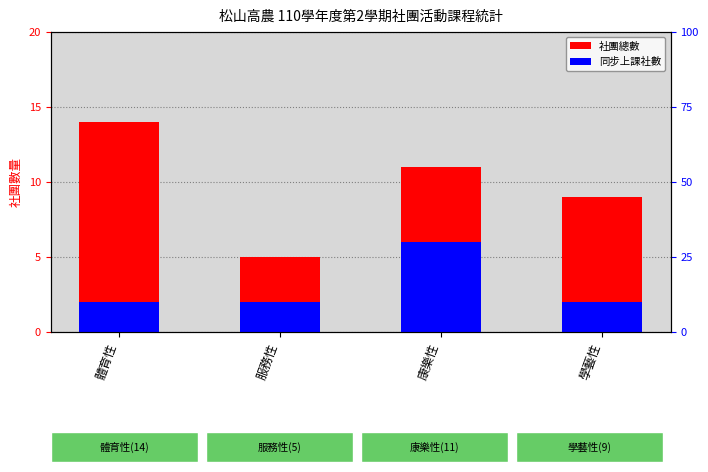

At which label does 同步上課 reach its minimum?

體育性